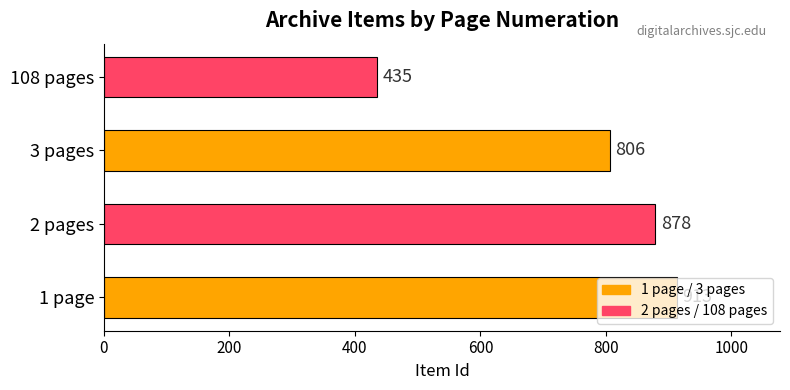

The value at 108 pages is 112. True or false?

False